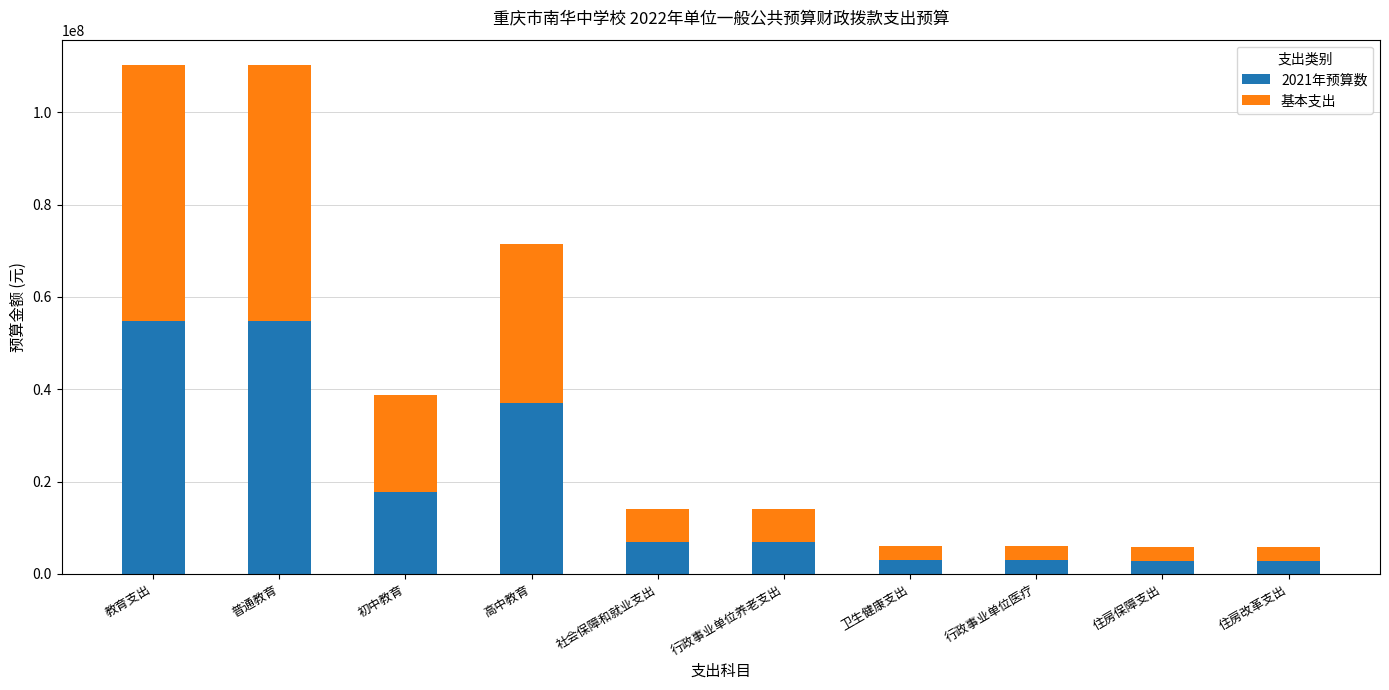

The 2021年预算数 series shows 17696951.6 at 初中教育. True or false?

True